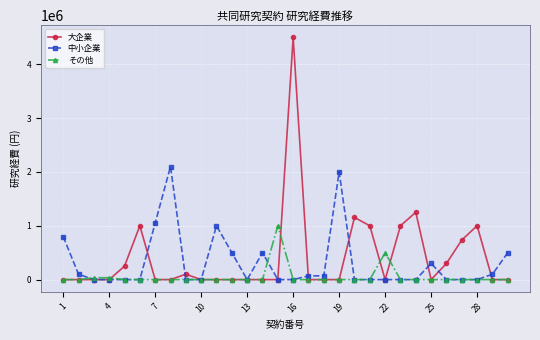

Which series has the largest range (max minus min)?

大企業